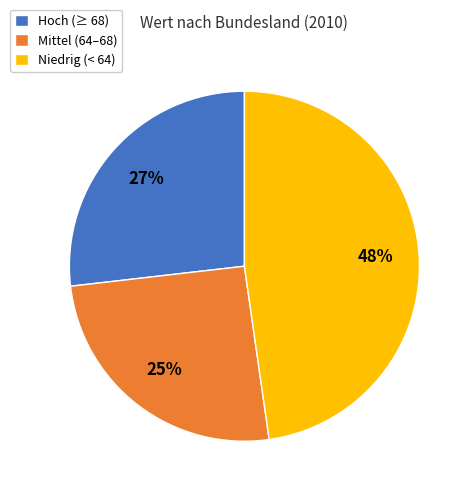

Which category has the smallest portion of the pie?

Mittel (64–68)